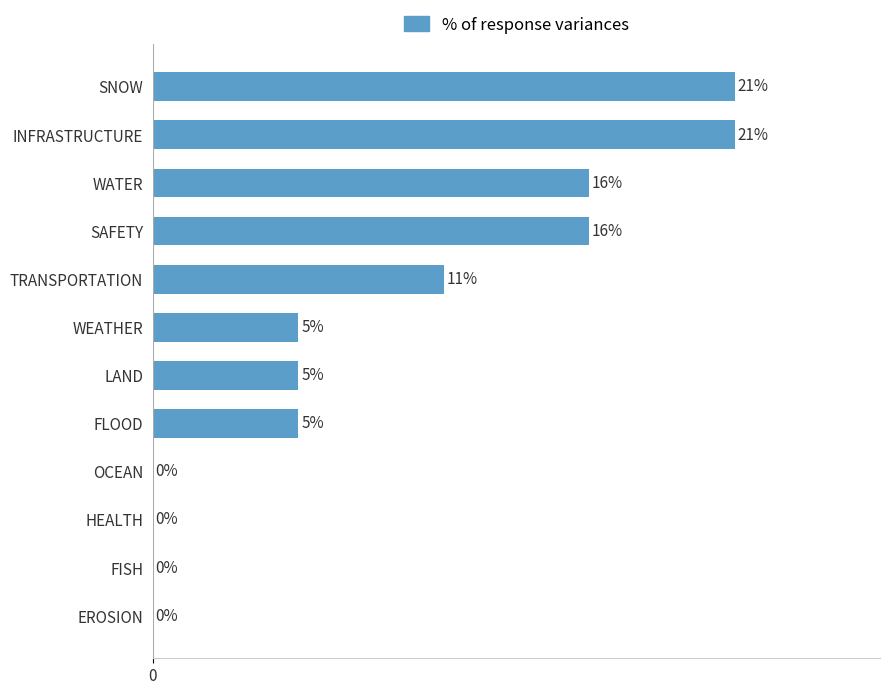

Which has a higher value, INFRASTRUCTURE or LAND?

INFRASTRUCTURE